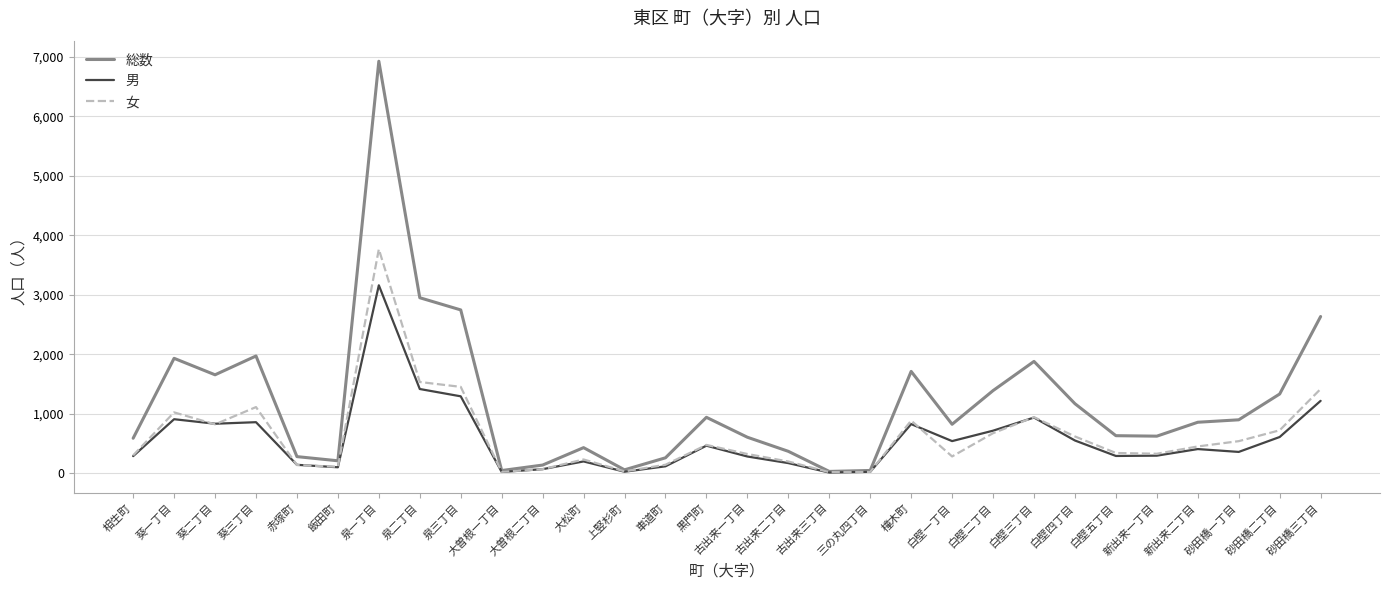

What is the difference between the highest and lowest values at 車道町?

143